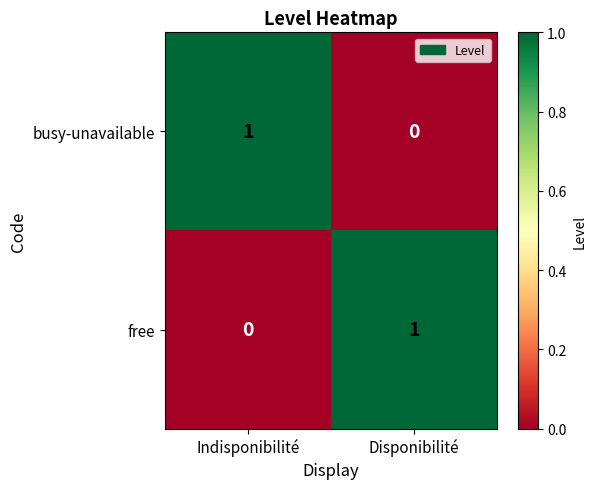

True or false: busy-unavailable has a value of 1 at Indisponibilité.

True